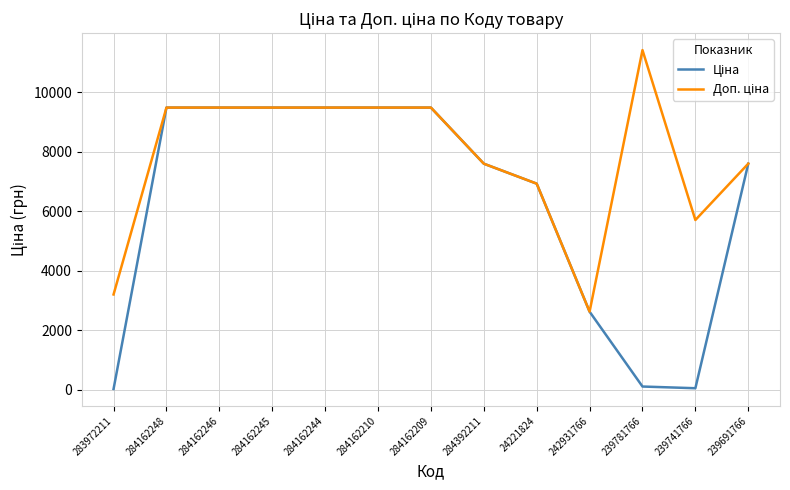

What is the maximum value shown in the chart?

11410.0